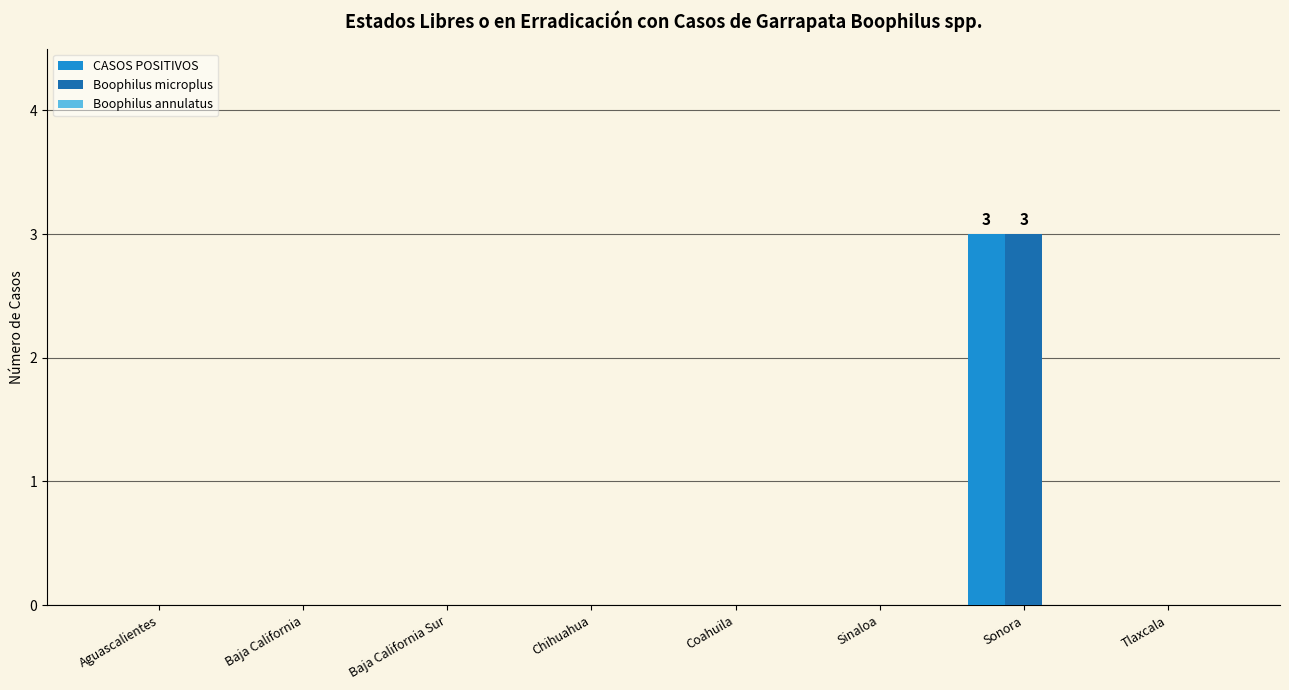

The Boophilus microplus series shows 0 at Baja California. True or false?

True